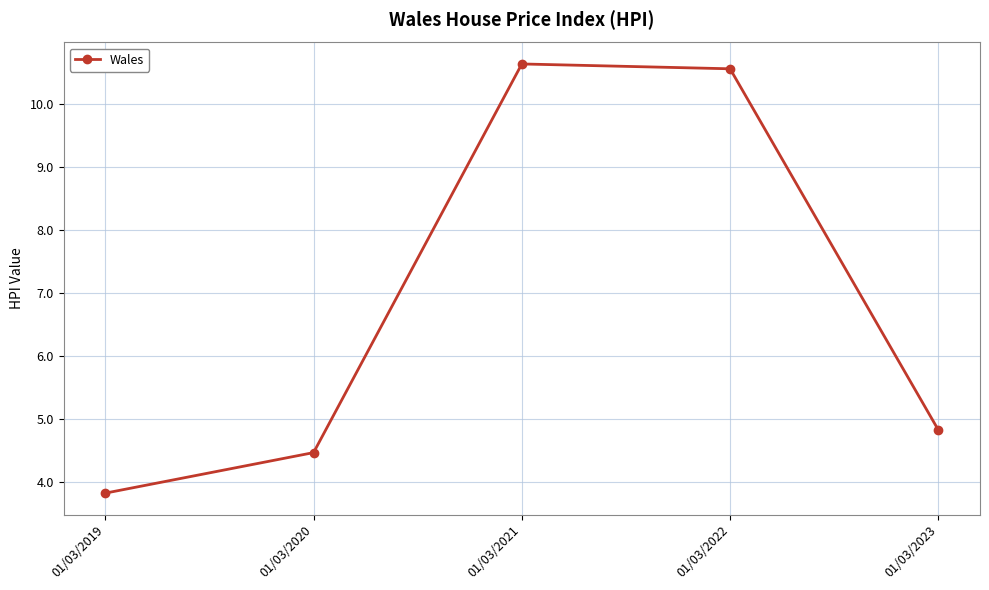

Reading left to right, list all the values displayed in this chart.

3.8	4.5	10.6	10.6	4.8